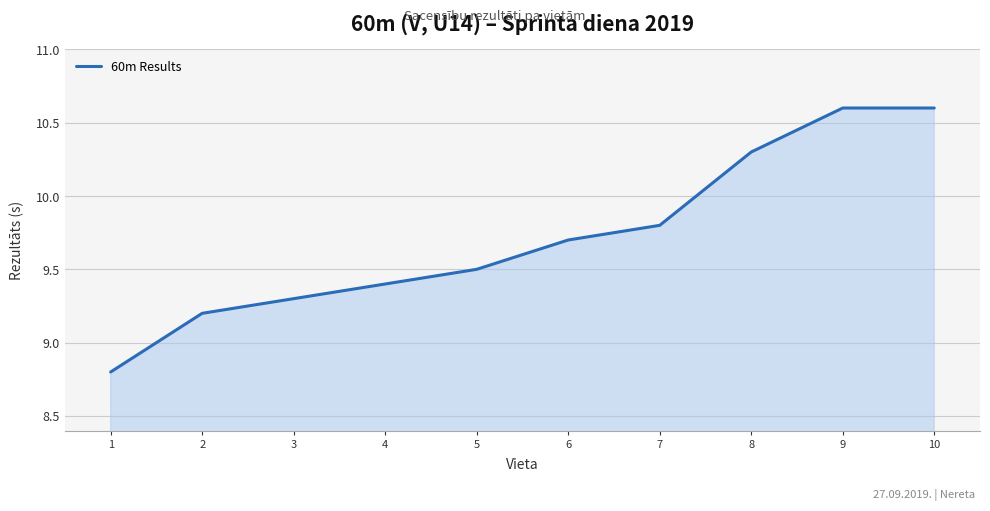

Does the chart display data point markers on the line(s)?

No